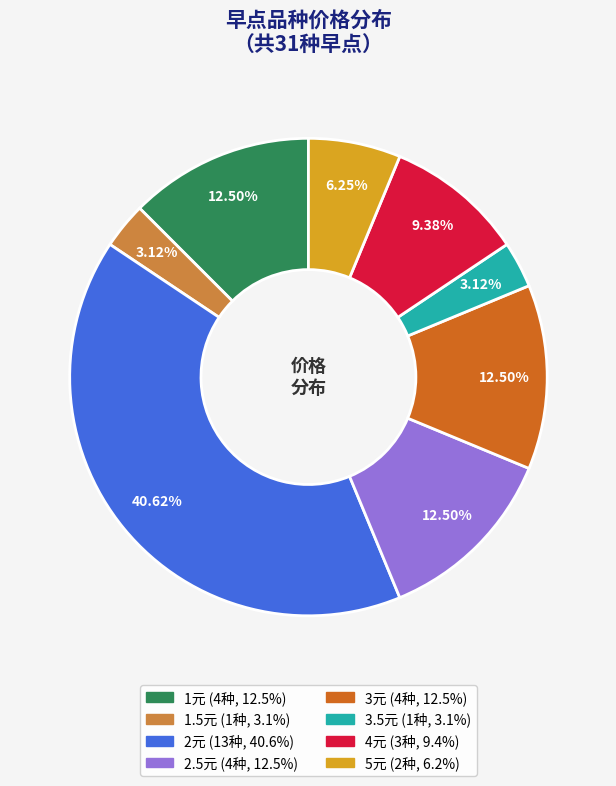

How many slices are in this pie chart?

8